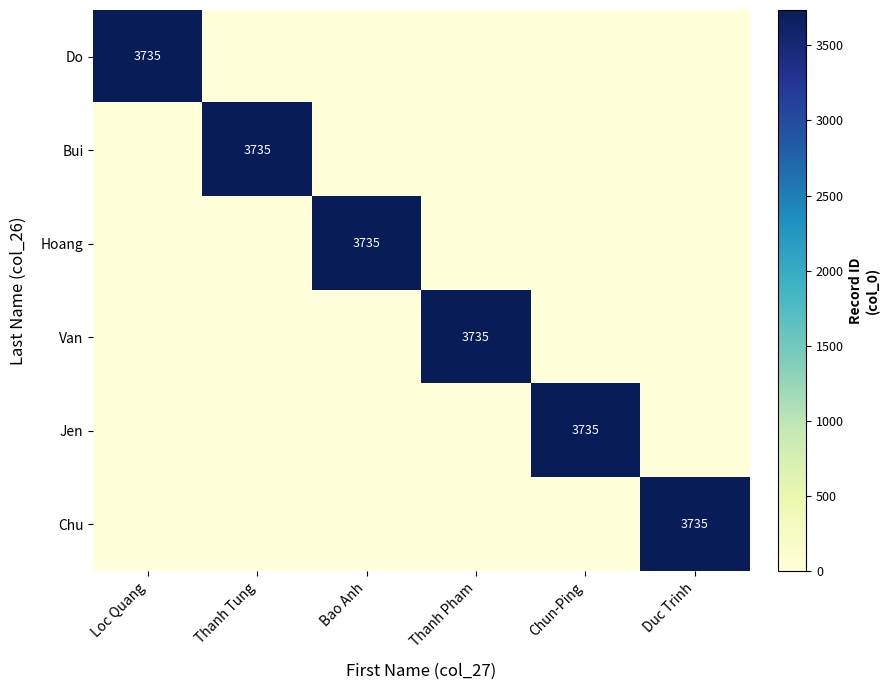

How many data points does each series have?

6